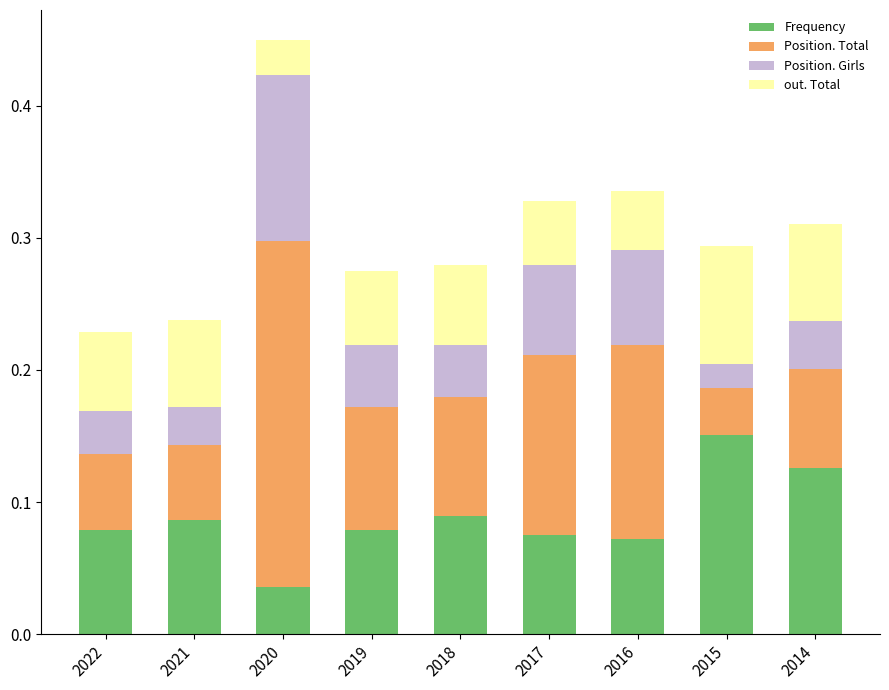

Which category has the highest value in the Frequency series?

2015